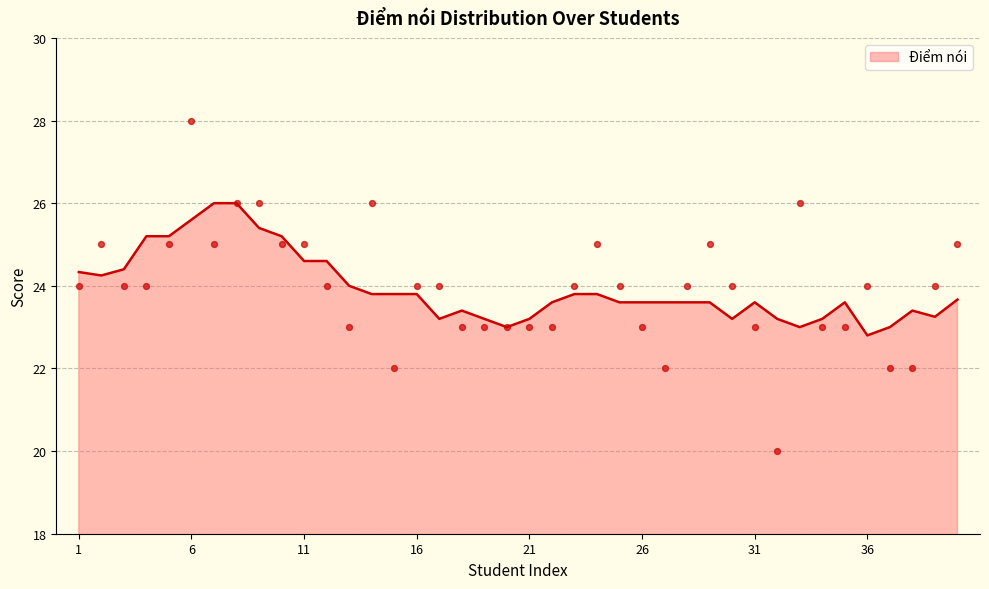

Is it true that Điểm nói equals 23.6 at 26?

True